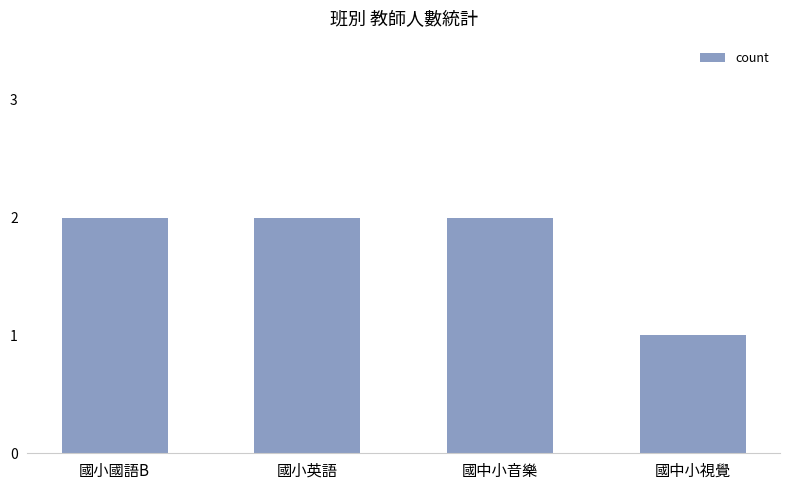

What is the change in value from 國中小音樂 to 國中小視覺?

-1